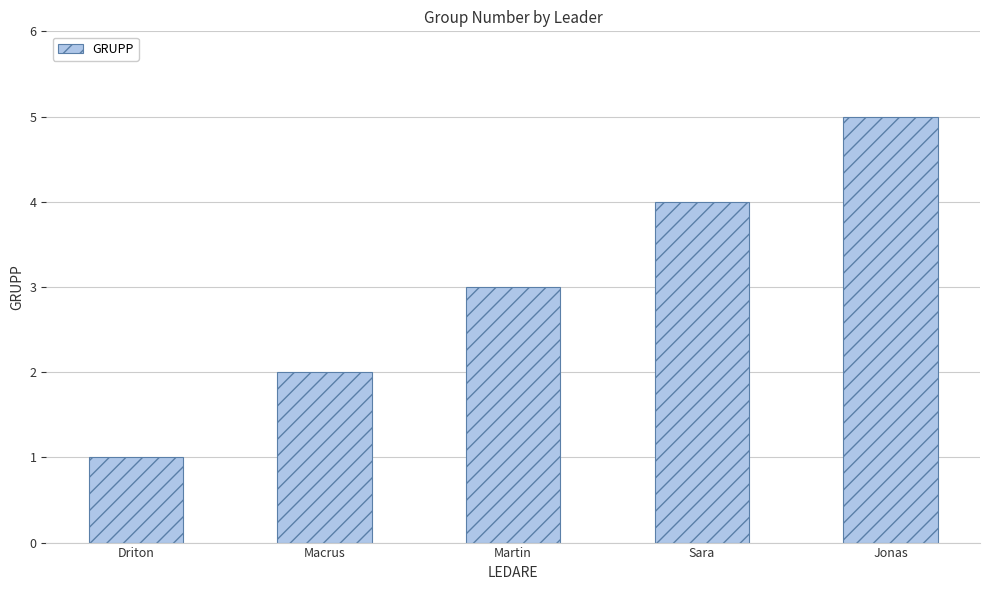

Is it true that the value at Macrus is 2?

True